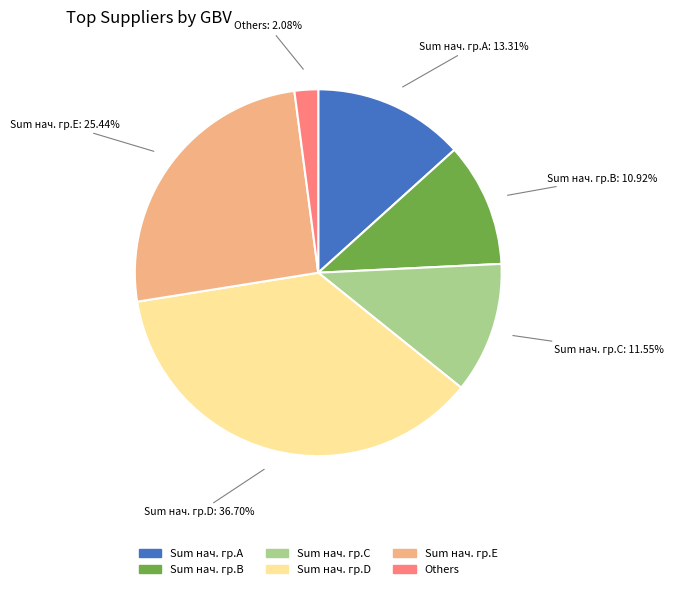

Count the number of slices in the pie.

6